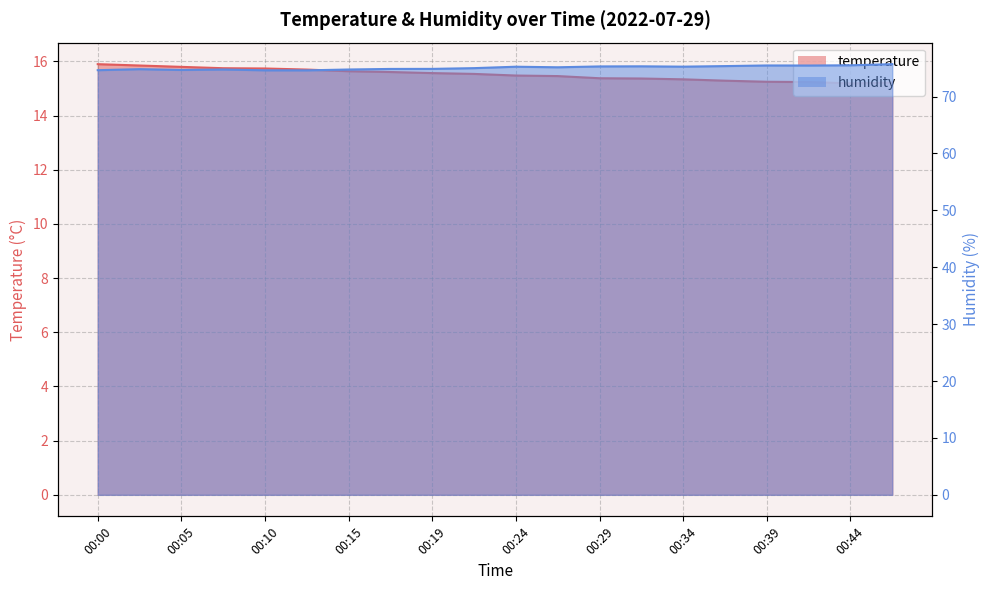

Between 00:00 and 00:17, which series saw the biggest shift?

temperature